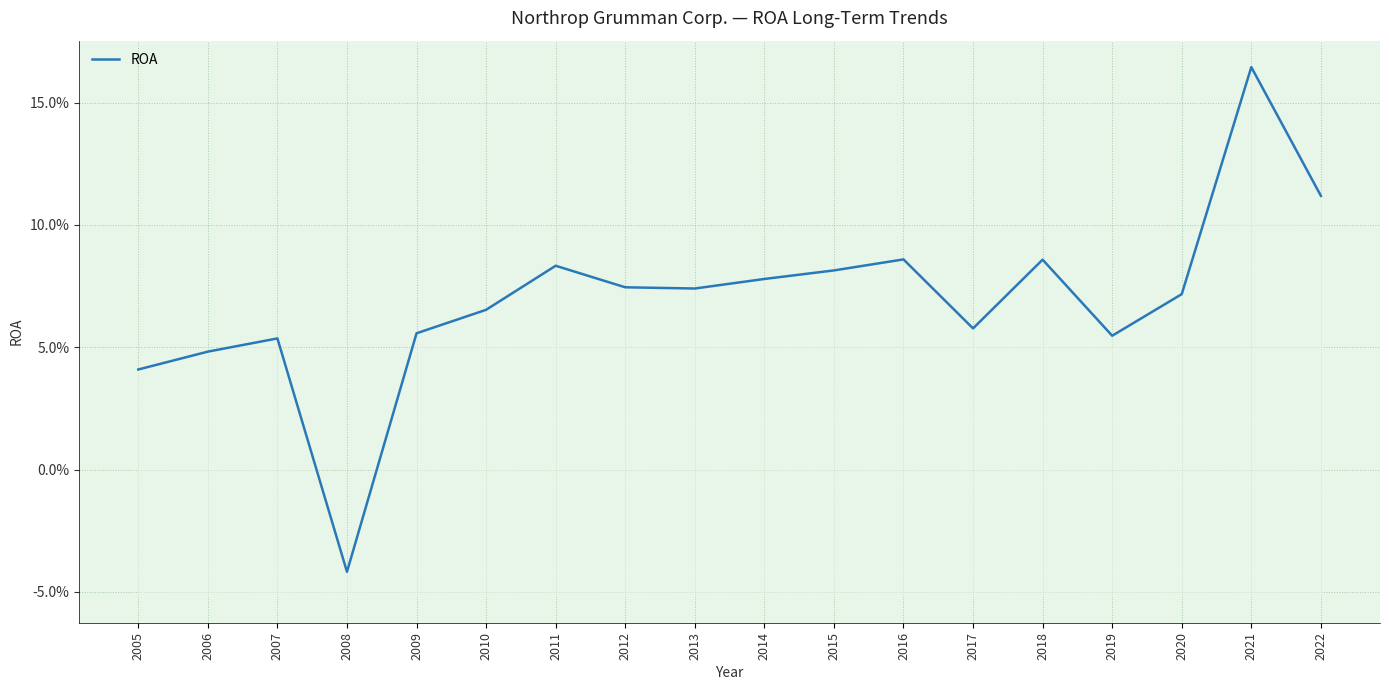

How many data points does each series have?

18